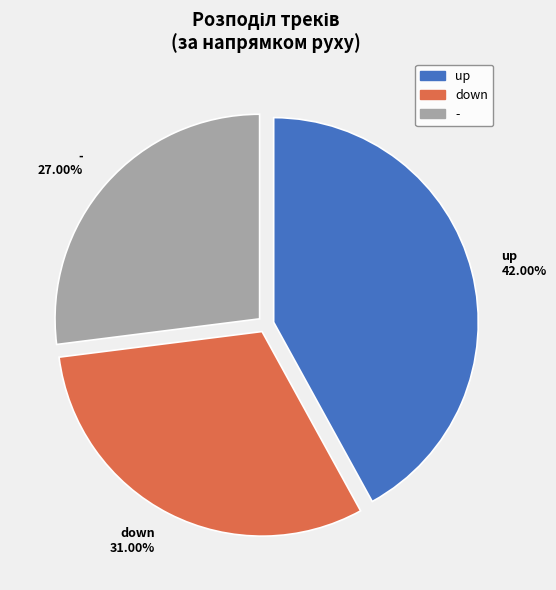

Approximately how many times larger is the value at down compared to up?

0.7